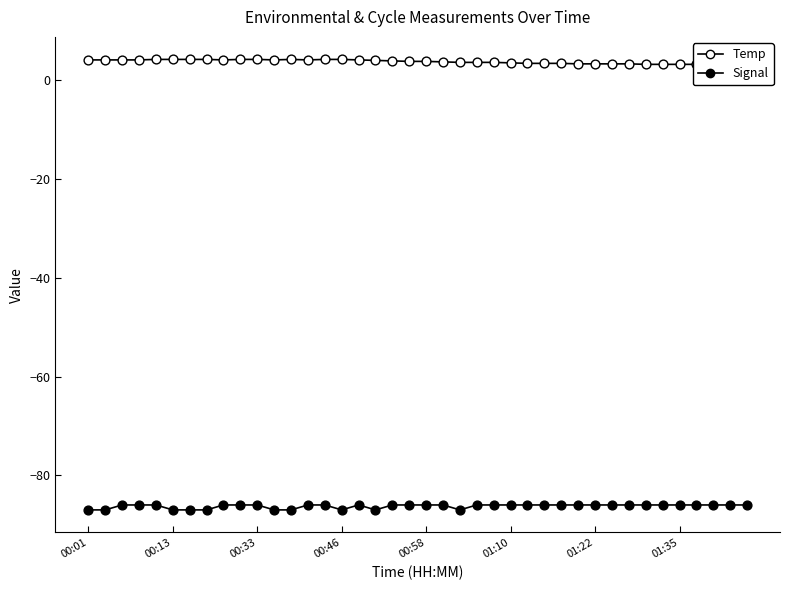

Which series has the largest total across all categories?

Temp